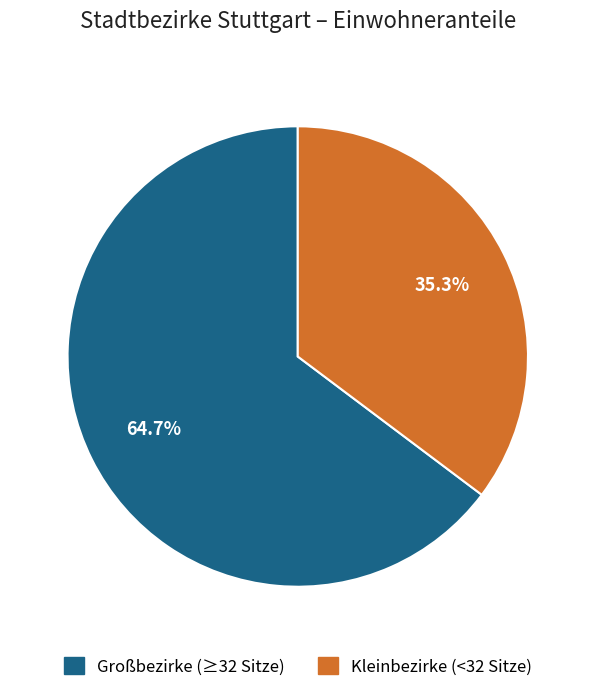

Is there any slice that represents more than half of the pie?

Yes